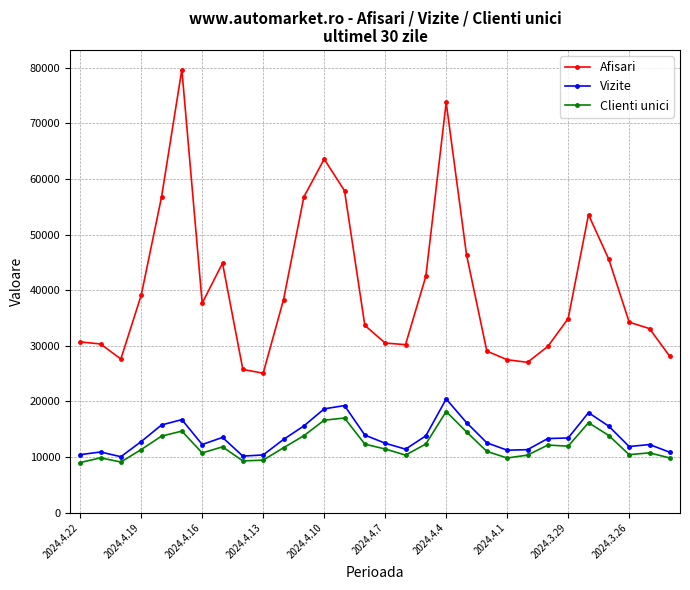

Which series has the largest total across all categories?

Afisari